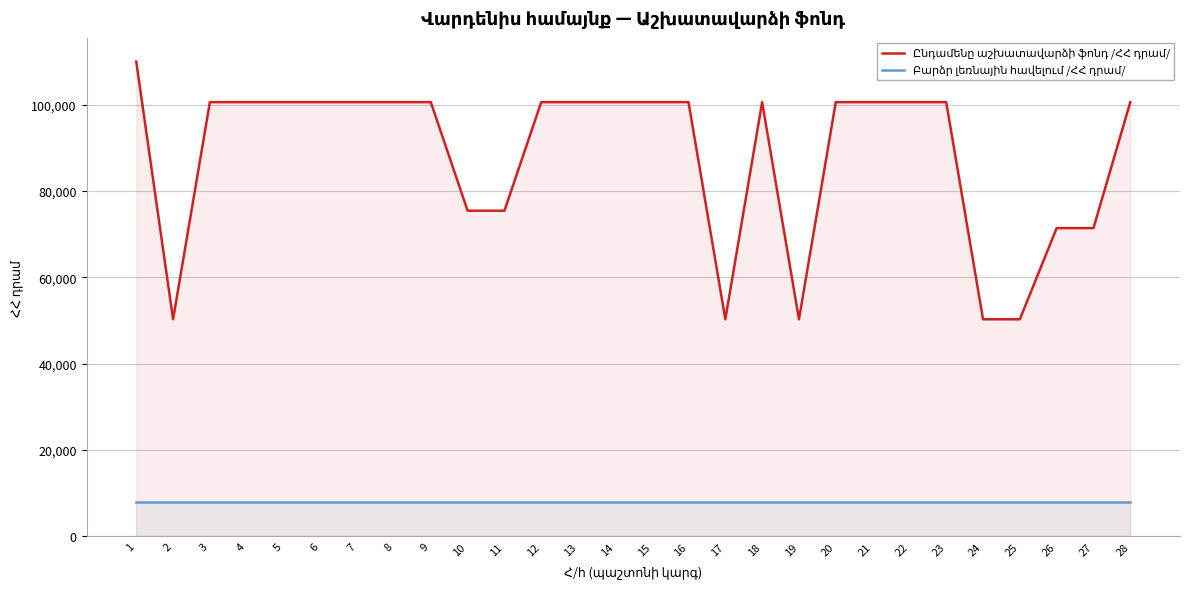

Reading left to right, list all the values displayed in this chart.

Ընդամենը աշխատավարձի ֆոնդ /ՀՀ դրամ/: 1=110000.0	2=50309.0	3=100618.0	4=100618.0	5=100618.0	6=100618.0	7=100618.0	8=100618.0	9=100618.0	10=75463.5	11=75463.5	12=100618.0	13=100618.0	14=100618.0	15=100618.0	16=100618.0	17=50309.0	18=100618.0	19=50309.0	20=100618.0	21=100618.0	22=100618.0	23=100618.0	24=50309.0	25=50309.0	26=71438.8	27=71438.8	28=100618.0
Բարձր լեռնային հավելում /ՀՀ դրամ/: 1=8000.0	2=8000.0	3=8000.0	4=8000.0	5=8000.0	6=8000.0	7=8000.0	8=8000.0	9=8000.0	10=8000.0	11=8000.0	12=8000.0	13=8000.0	14=8000.0	15=8000.0	16=8000.0	17=8000.0	18=8000.0	19=8000.0	20=8000.0	21=8000.0	22=8000.0	23=8000.0	24=8000.0	25=8000.0	26=8000.0	27=8000.0	28=8000.0